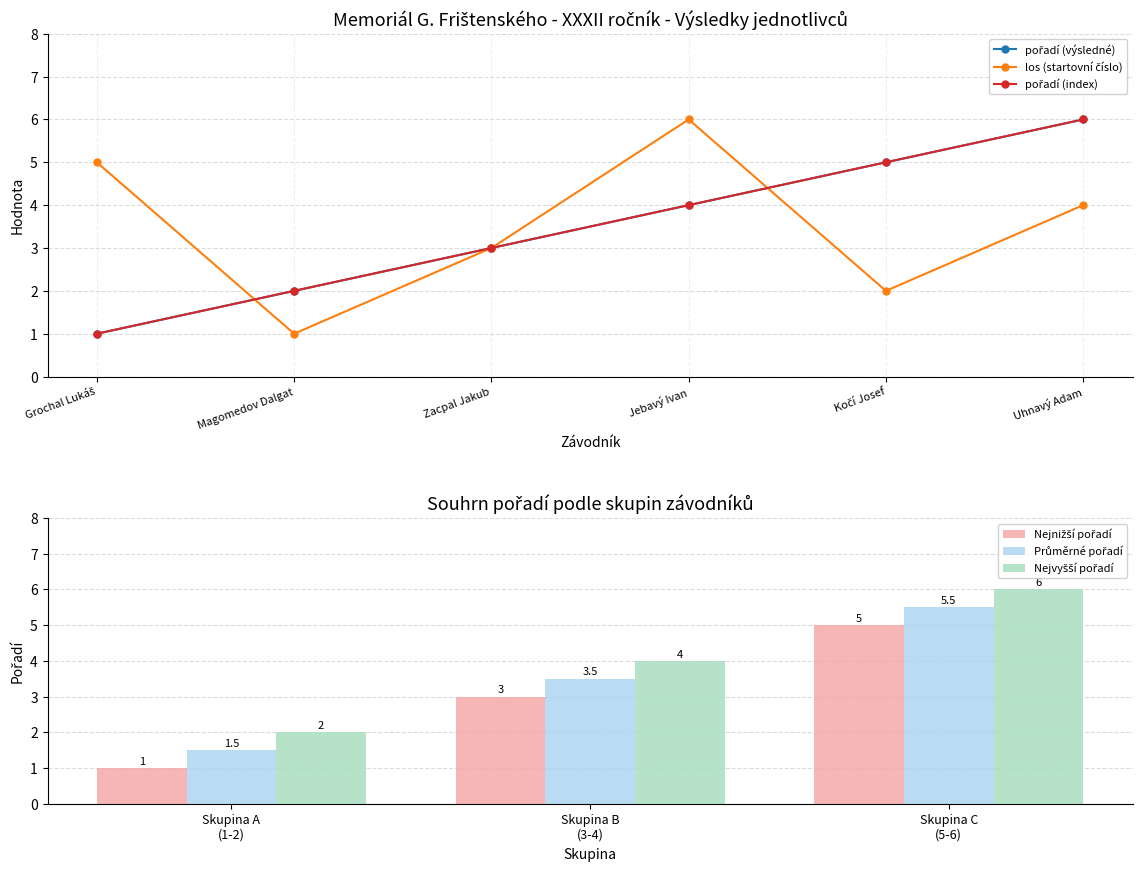

What is the difference between the highest and lowest values at Magomedov Dalgat?

1